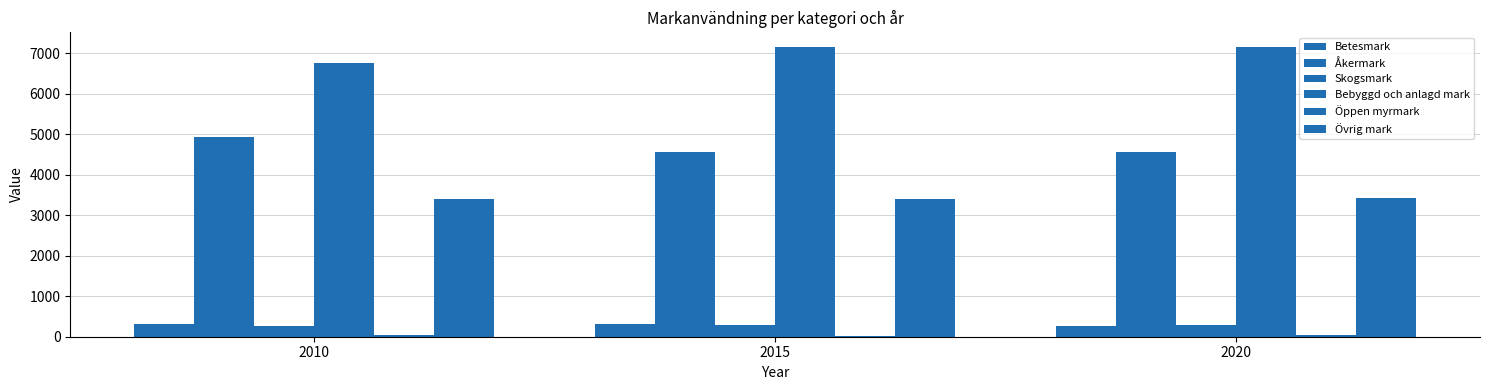

Are the bars grouped side by side (vs. stacked)?

Yes